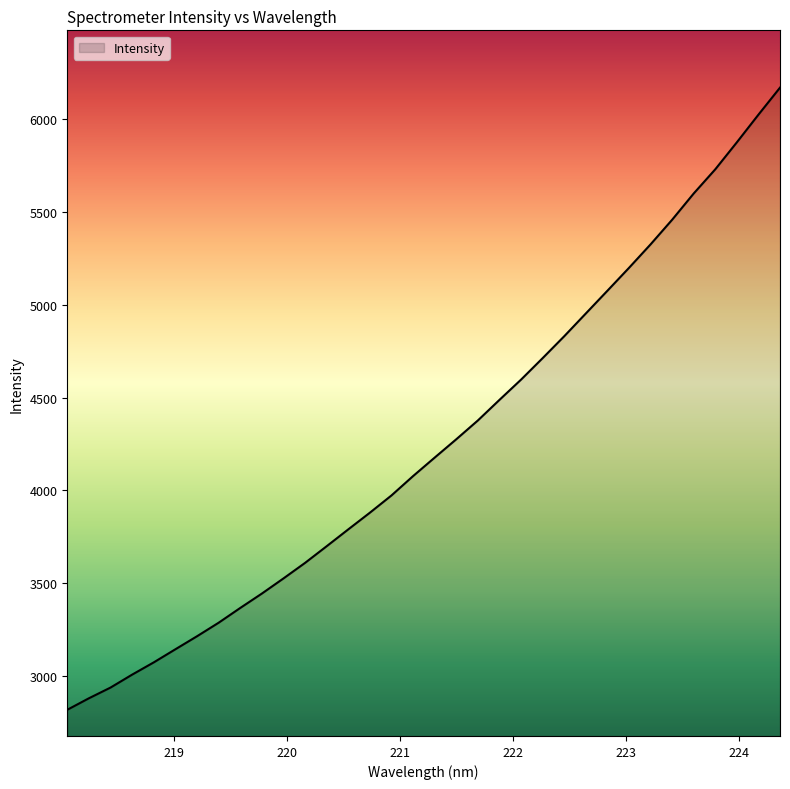

What is the maximum value shown in the chart?

6167.7